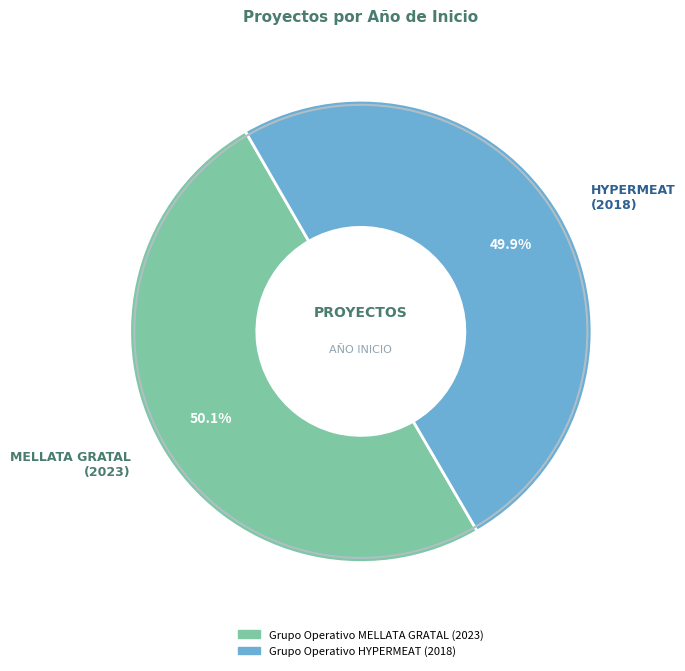

What percentage is the Grupo Operativo MELLATA GRATAL slice, to the nearest percent?

50%